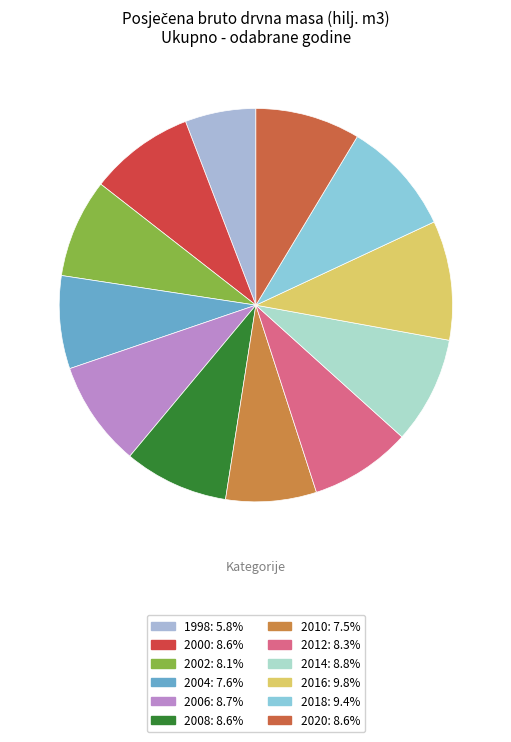

How many segments does this pie chart have?

12